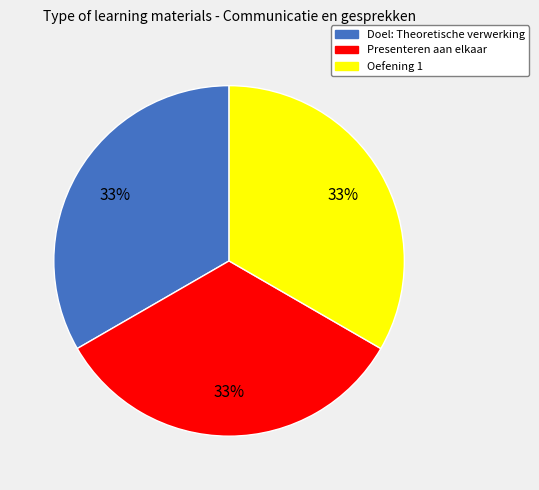

Is there any slice that represents more than half of the pie?

No